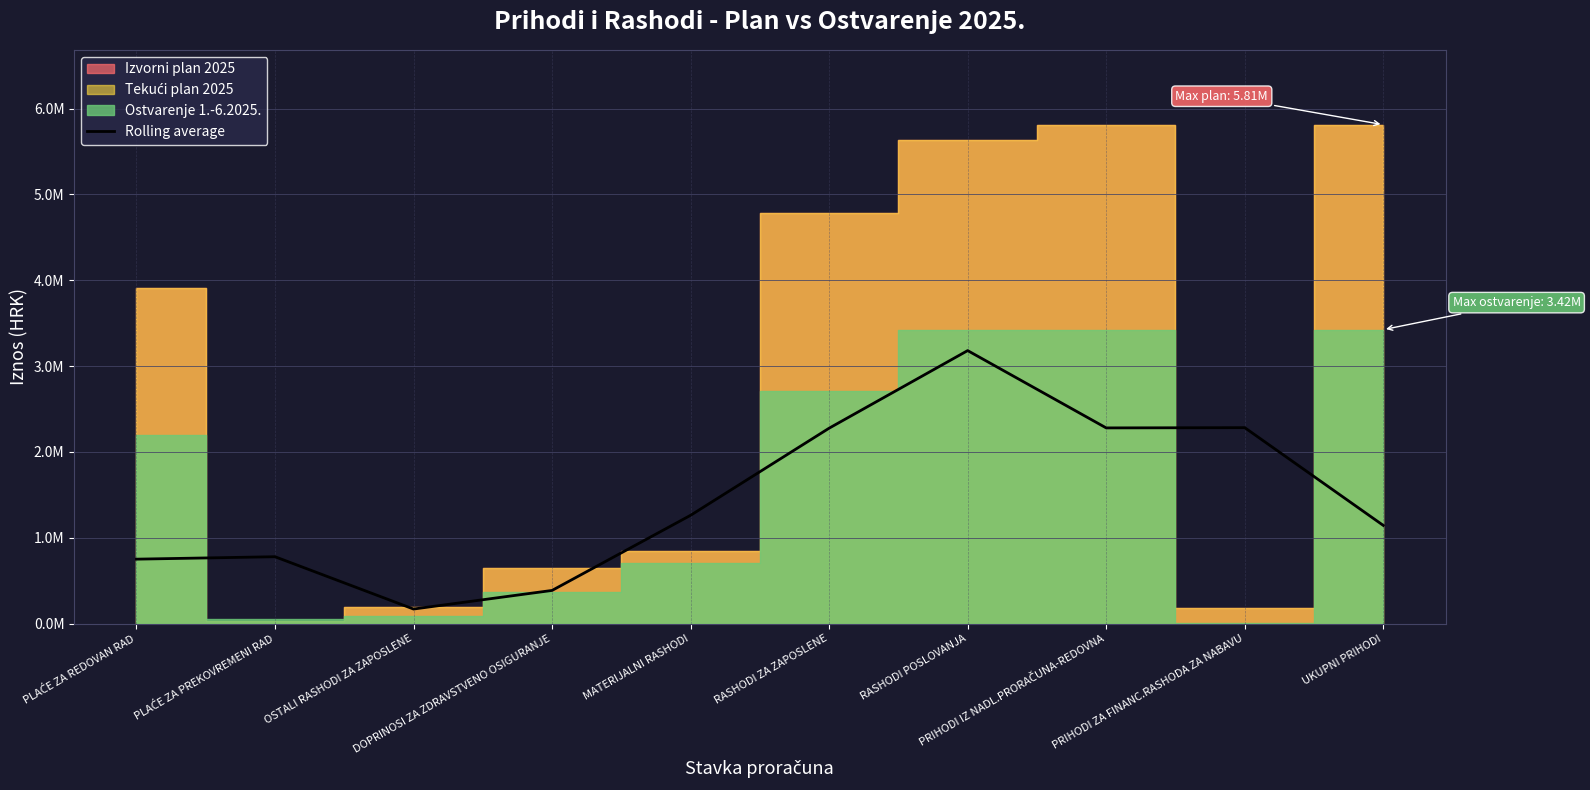

List the labels in order of value, largest first.

RASHODI POSLOVANJA, PRIHODI ZA FINANC.RASHODA ZA NABAVU, PRIHODI IZ NADL.PRORAČUNA-REDOVNA, RASHODI ZA ZAPOSLENE, MATERIJALNI RASHODI, UKUPNI PRIHODI, PLAĆE ZA PREKOVREMENI RAD, PLAĆE ZA REDOVAN RAD, DOPRINOSI ZA ZDRAVSTVENO OSIGURANJE, OSTALI RASHODI ZA ZAPOSLENE